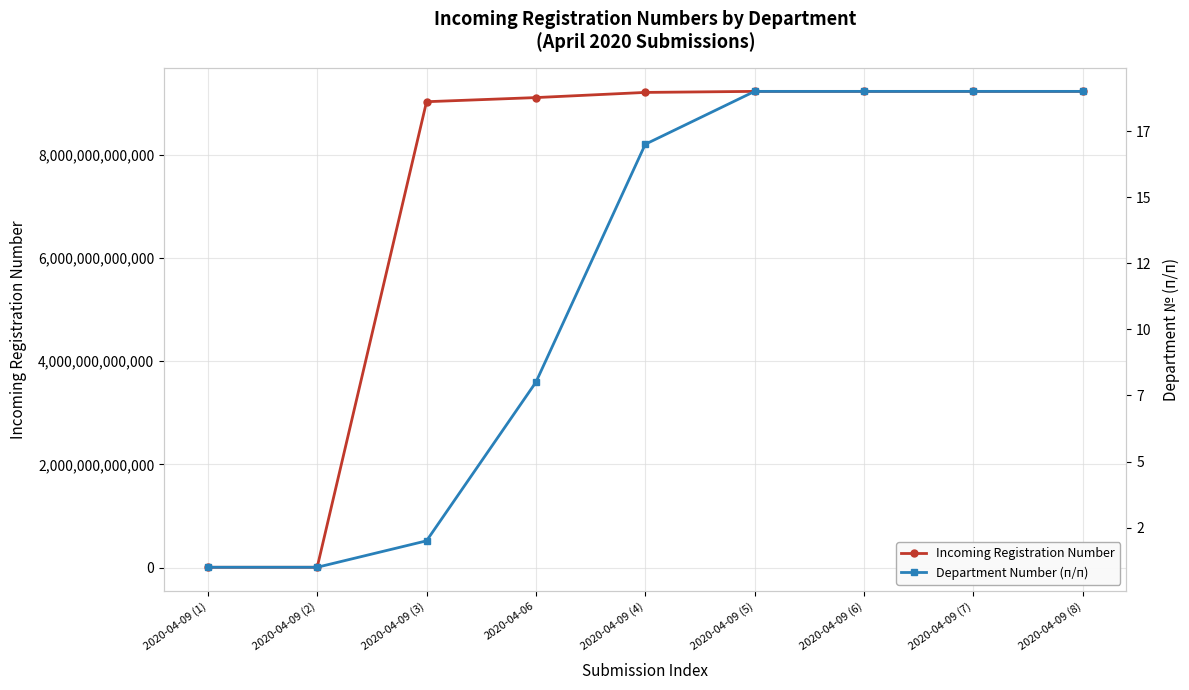

What are all the series names shown in the legend?

Incoming Registration Number, Department Number (п/п)